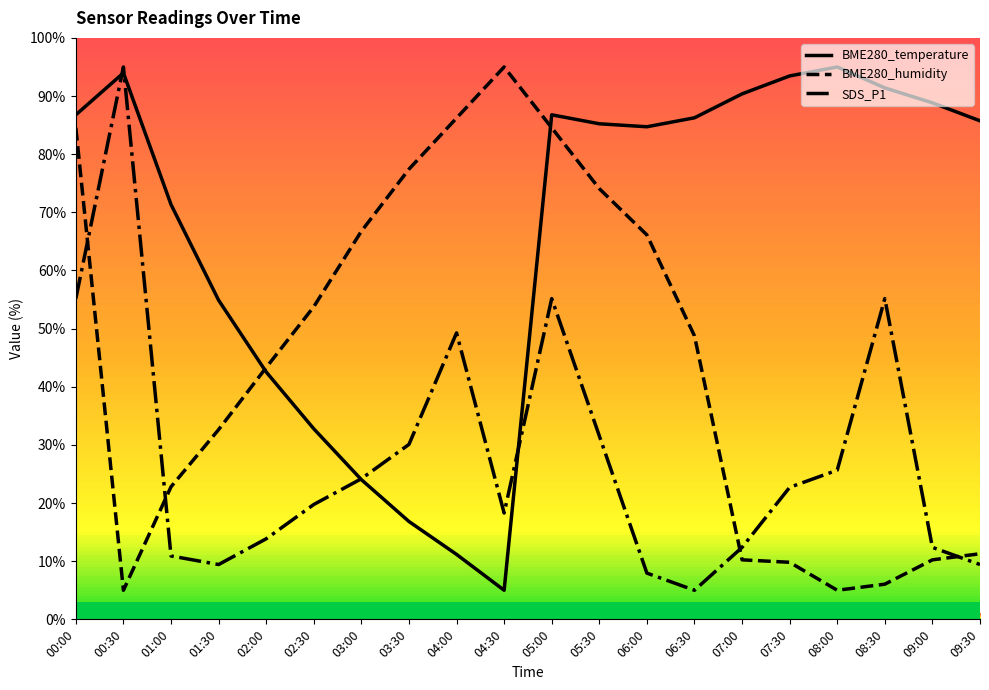

What position from the left is 04:00?

9